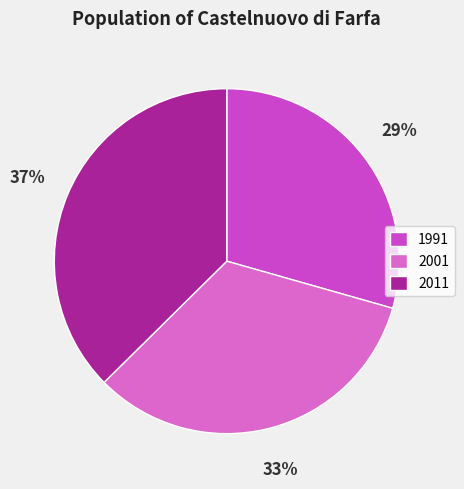

Which category has the smallest portion of the pie?

1991